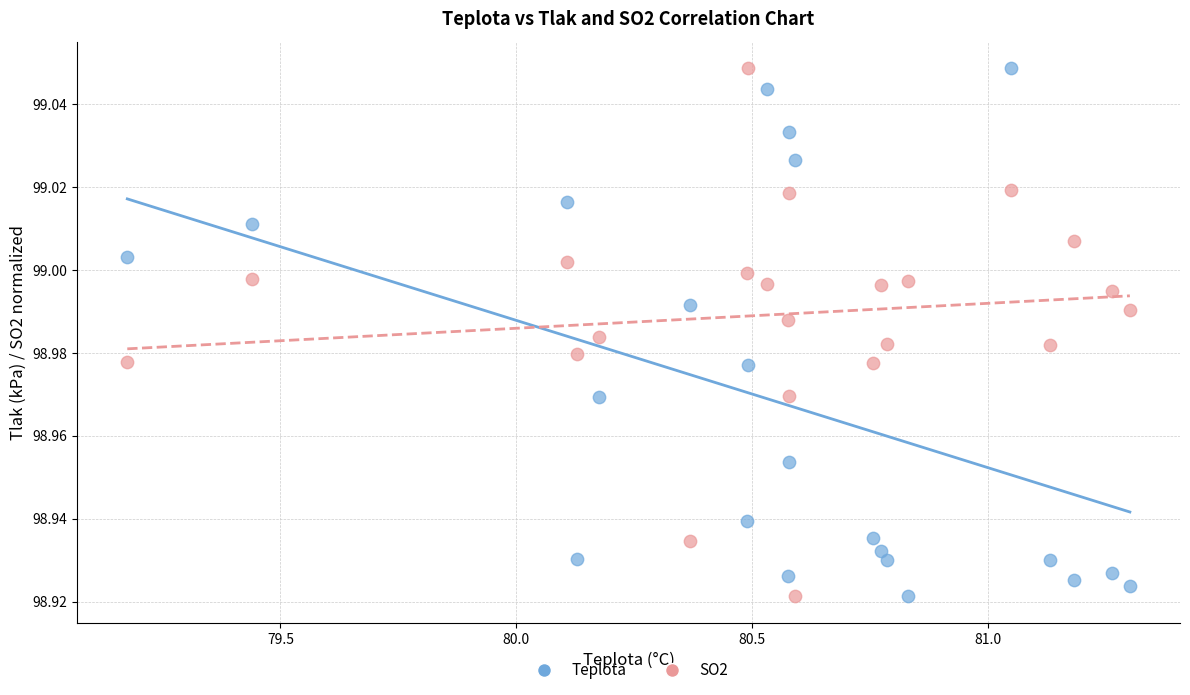

What is the X range (max minus min) for the scatter plot?

2.1